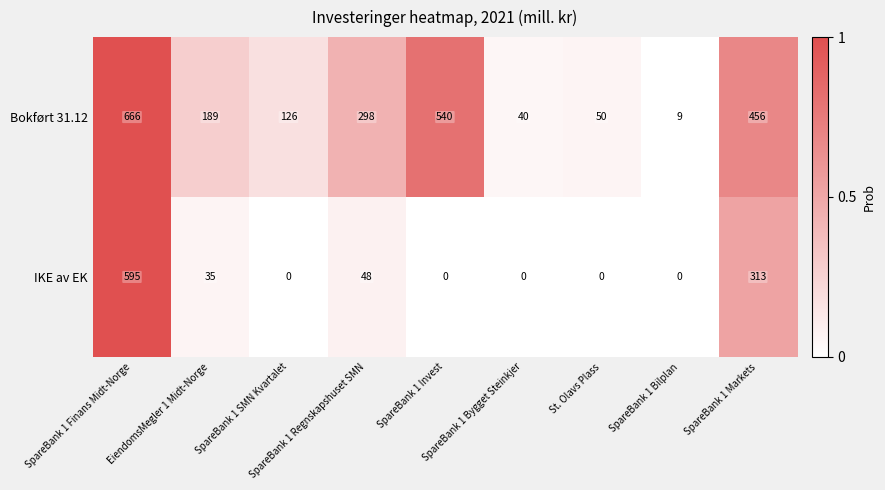

What is the average value of the Bokført 31.12 series?

264